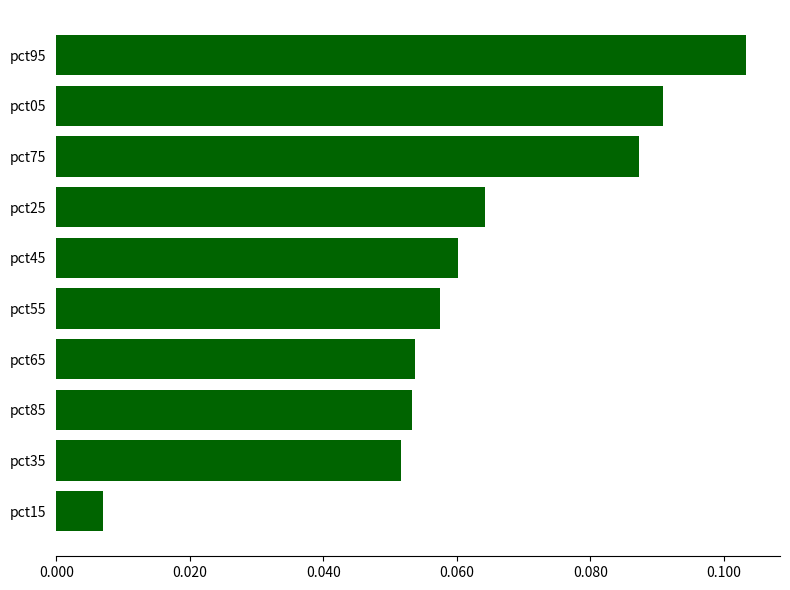

At which category does the chart reach its peak across all series?

pct95